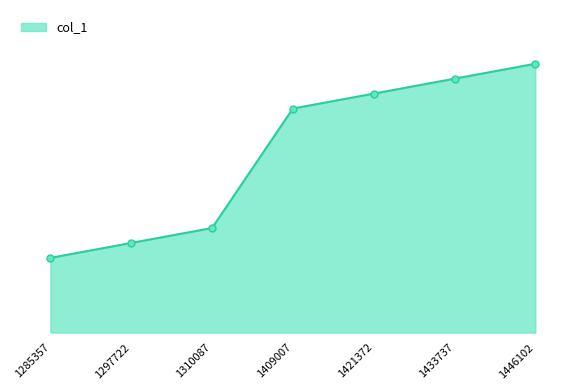

Reading right to left, what are all the values shown in this chart?

18	17	16	15	7	6	5